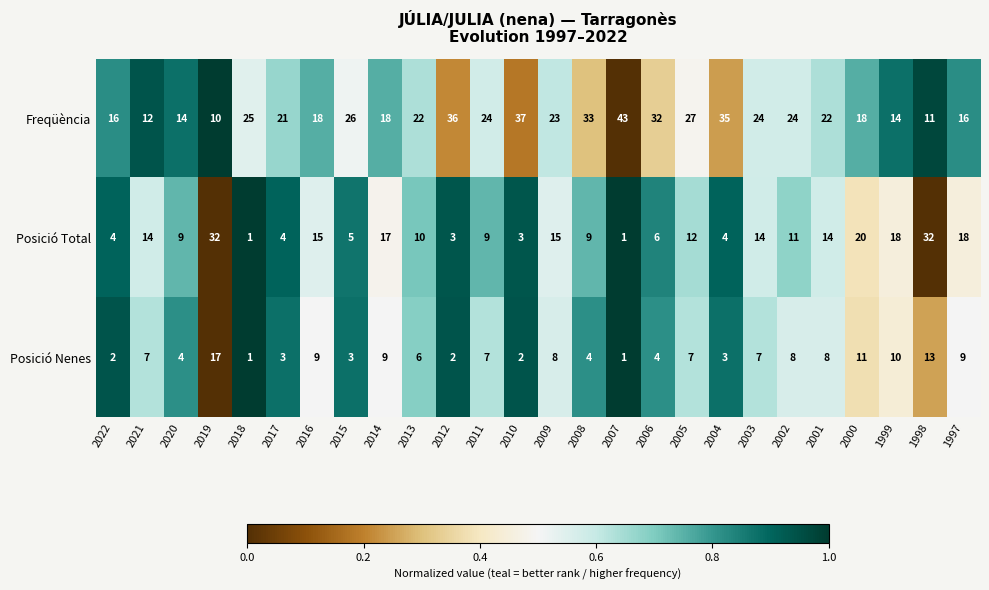

What is the difference between the Posició Nenes values at 2009 and 2000?

3